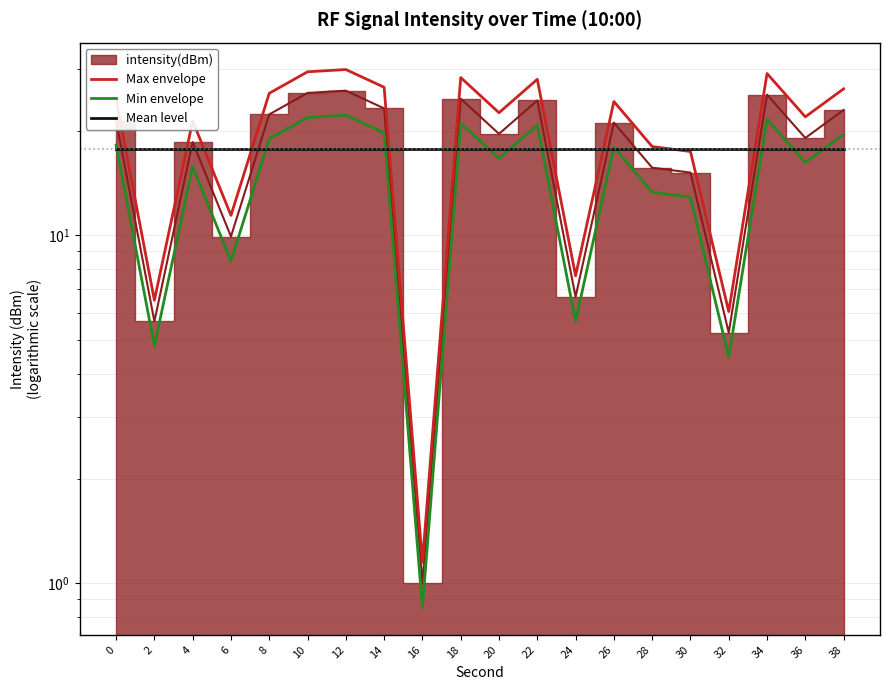

What is the difference between the highest and lowest values at 2?

12.9